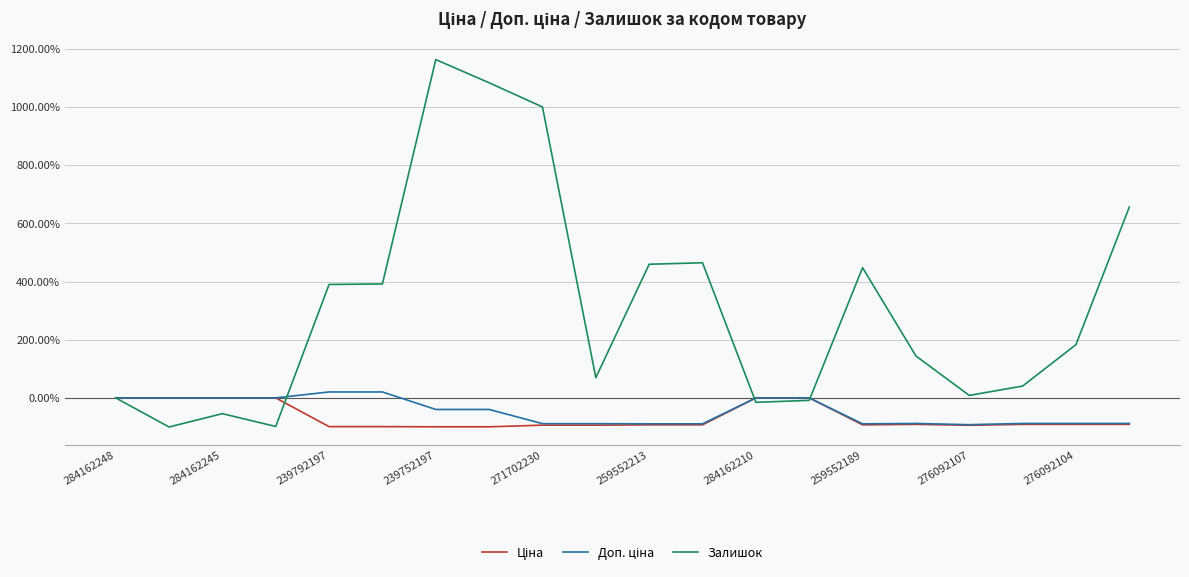

What is the greatest value displayed?

1162.7